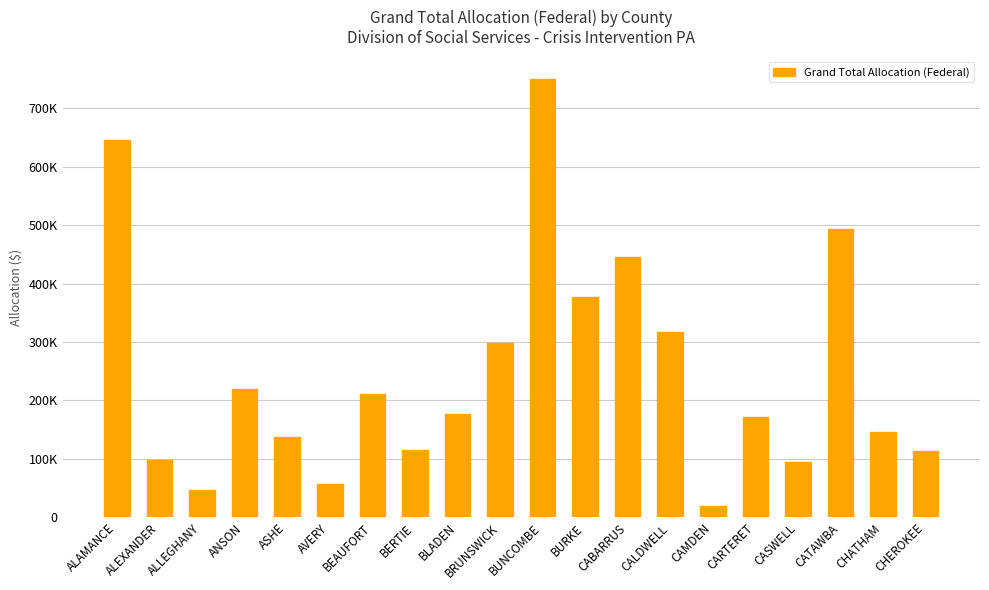

The value at BUNCOMBE is 1070915. True or false?

False